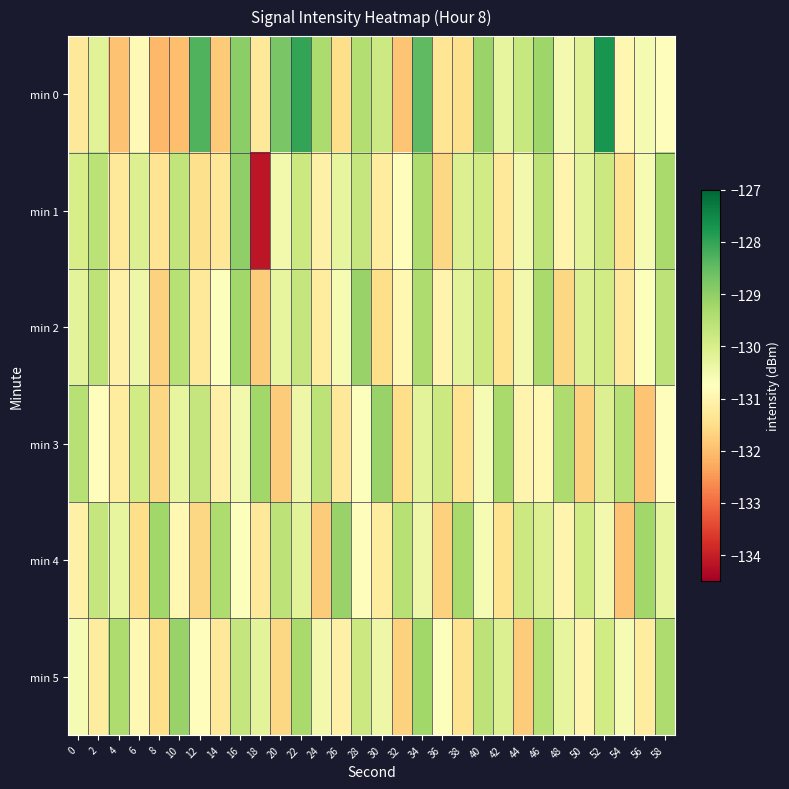

Which series changed the most between 4 and 30?

min 0